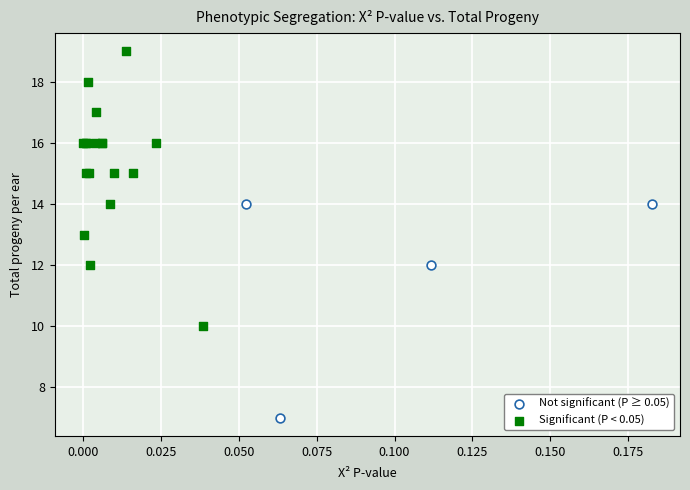

Which series reaches the minimum Y coordinate?

Not significant (P ≥ 0.05)